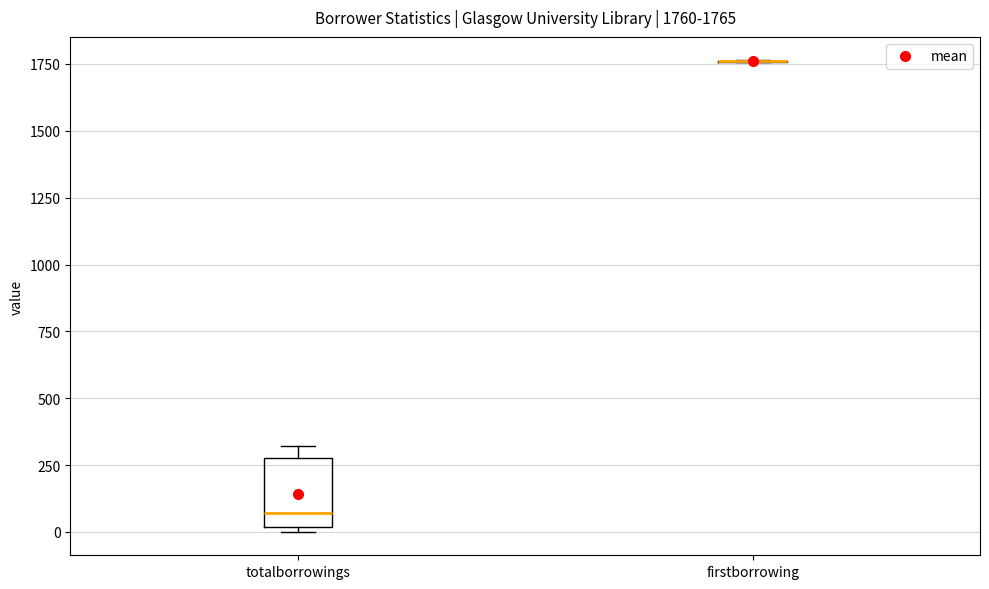

Comparing the boxes themselves (not the whiskers), which one is the tallest?

totalborrowings